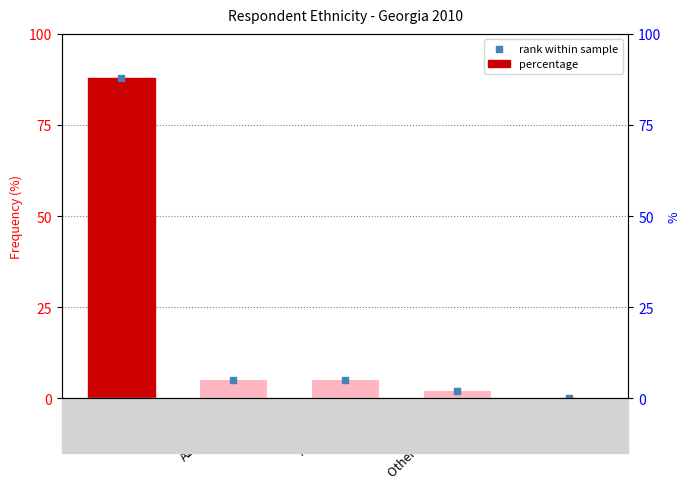

Which series reaches the minimum Y coordinate?

percentage